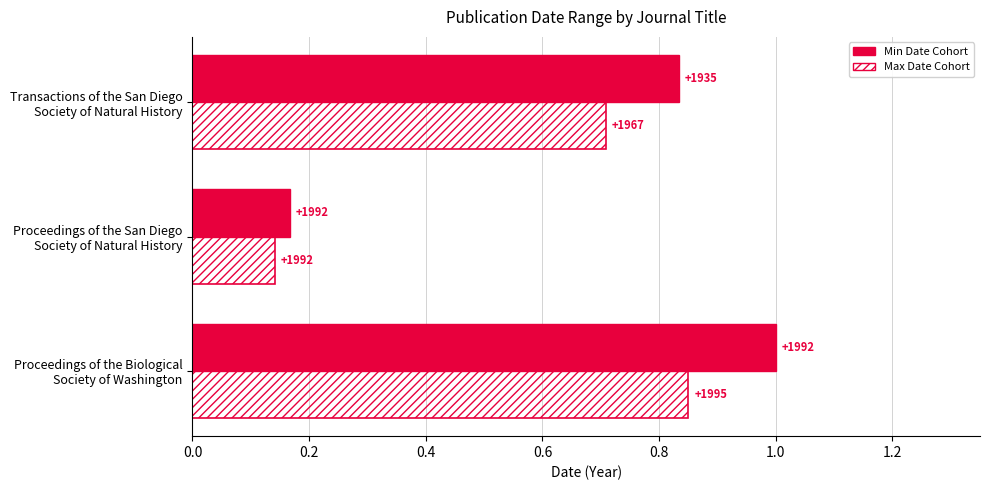

What are all the series names shown in the legend?

Min Date Cohort, Max Date Cohort